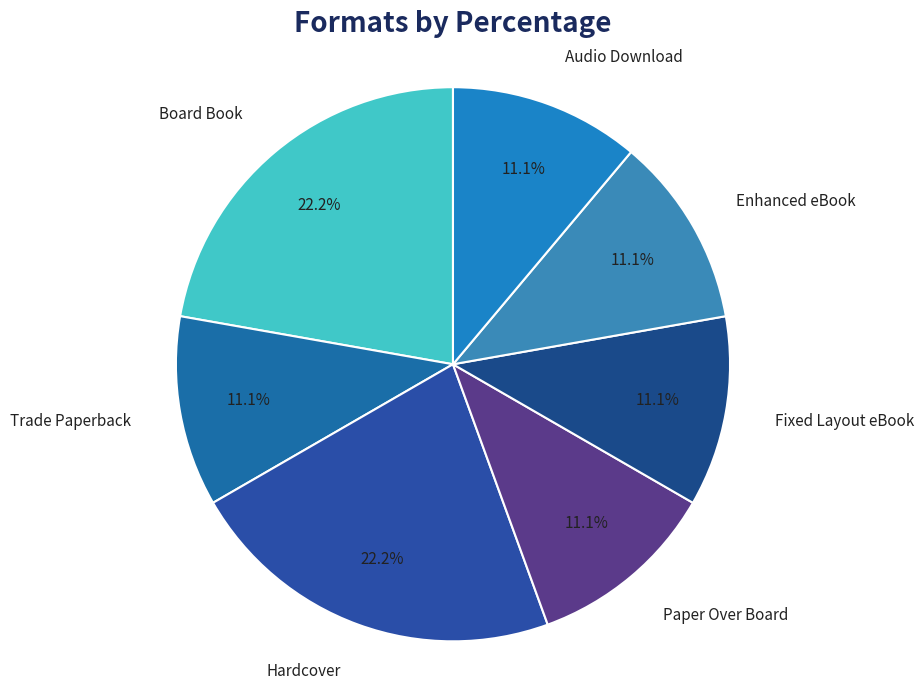

How many segments does this pie chart have?

7